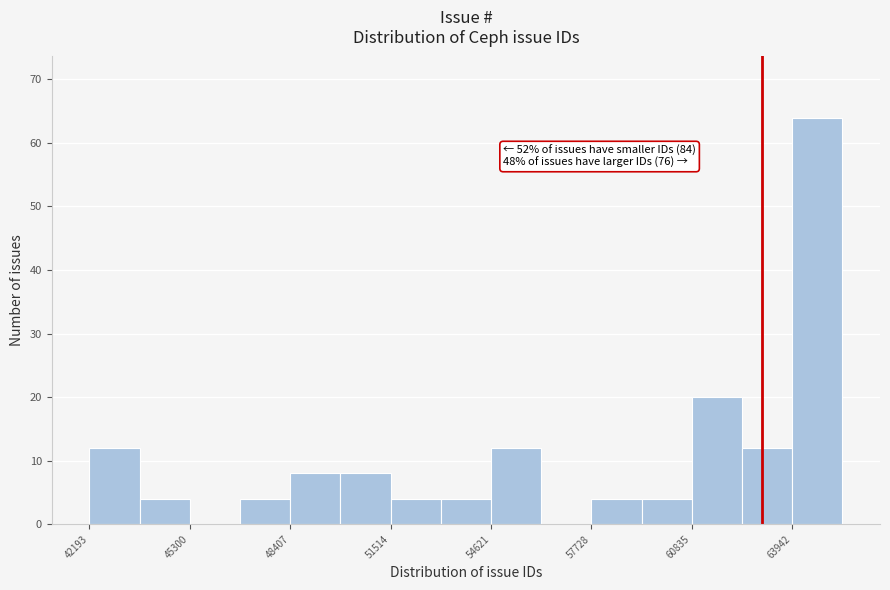

Read against the x-axis, roughly where is the centre of the tallest bar?

64500